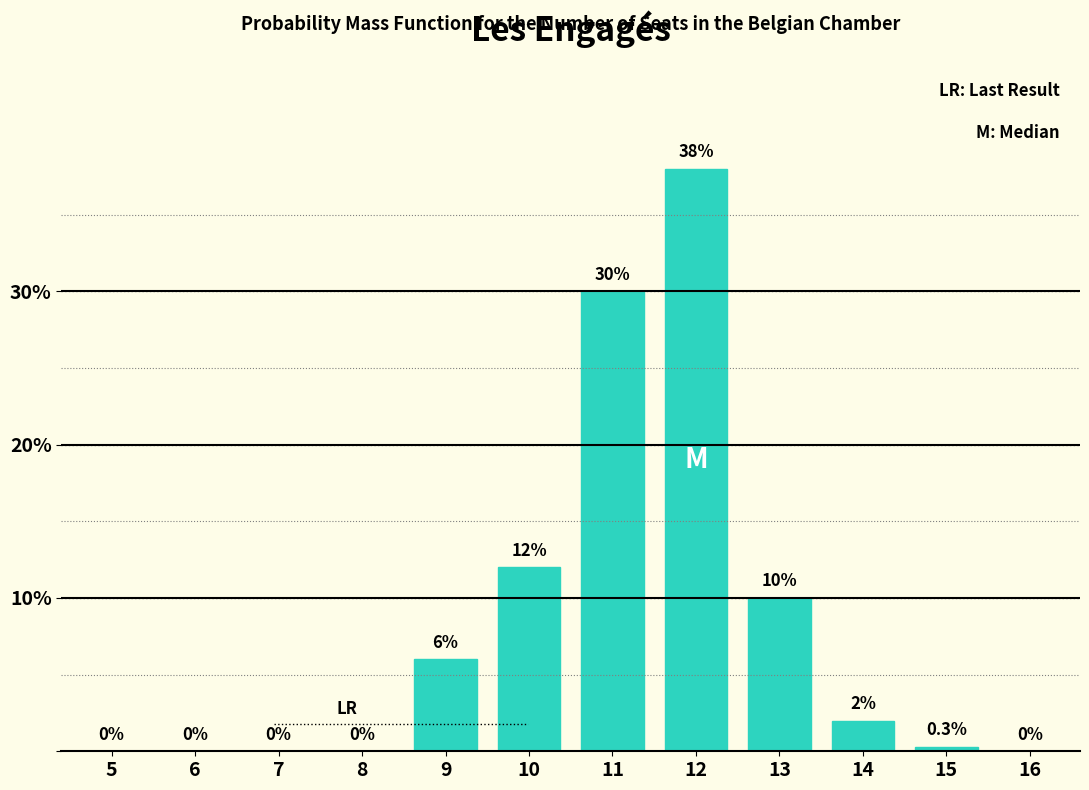

Reading right to left, extract all data points from this chart.

16=0.0	15=0.3	14=2.0	13=10.0	12=38.0	11=30.0	10=12.0	9=6.0	8=0.0	7=0.0	6=0.0	5=0.0